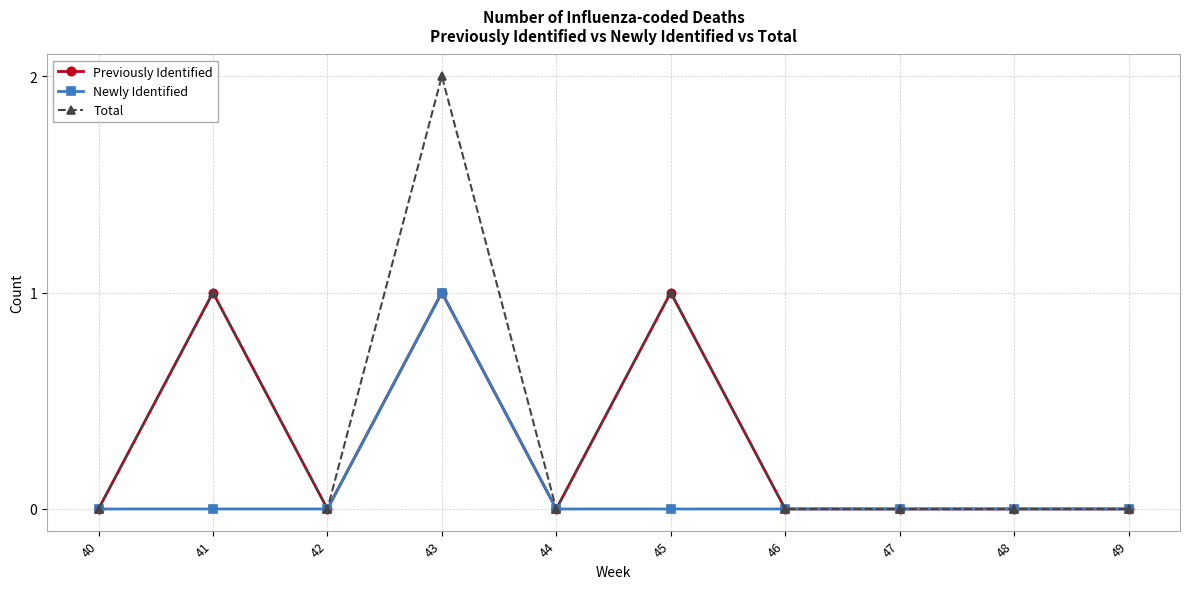

Reading right to left, what are all the values shown in this chart?

Previously Identified: 0	0	0	0	1	0	1	0	1	0
Newly Identified: 0	0	0	0	0	0	1	0	0	0
Total: 0	0	0	0	1	0	2	0	1	0